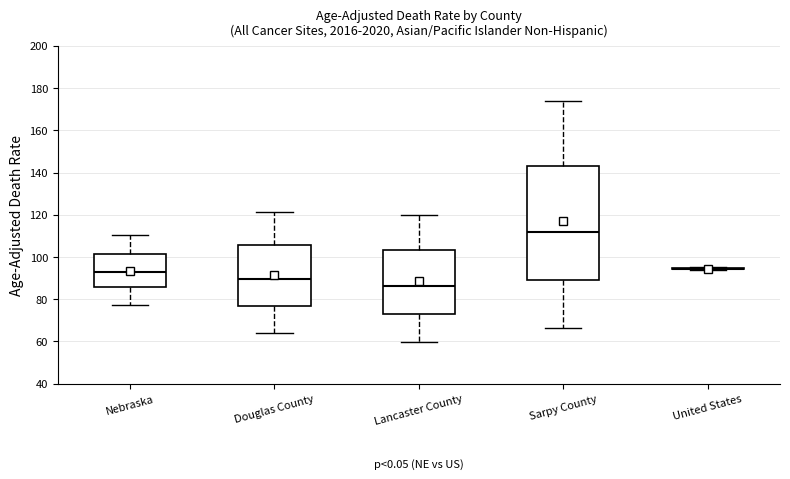

Reading left to right, read every box against the y-axis: the position of its median line, the range the box covers, and the ends of its whiskers. The values are not printed on the chart, so give them approximately, as read against the axis.

Nebraska: median 92, box 86 to 102, whiskers 78 to 110
Douglas County: median 90, box 78 to 106, whiskers 64 to 122
Lancaster County: median 86, box 74 to 104, whiskers 60 to 120
Sarpy County: median 112, box 90 to 142, whiskers 66 to 174
United States: box collapsed to a line at 94, whiskers 94 to 96